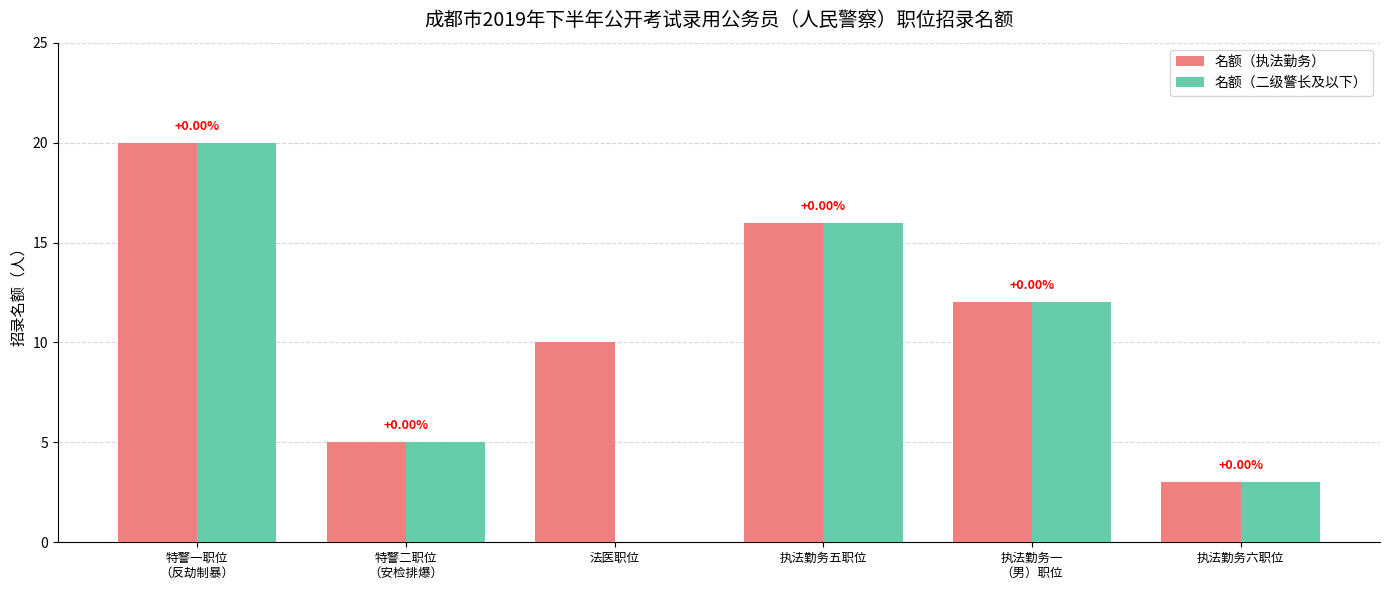

True or false: 名额（执法勤务） has a value of 20 at 特警一职位
（反劫制暴）.

True